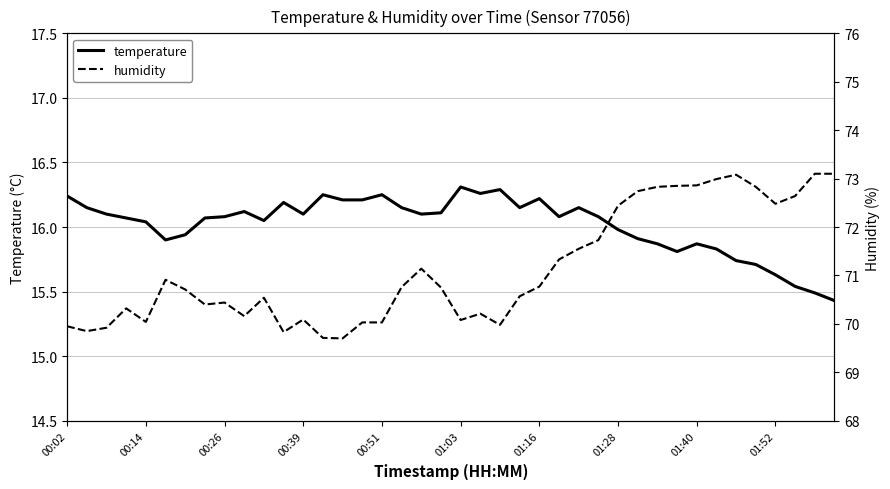

Which series changed the most between 18 and 37?

humidity